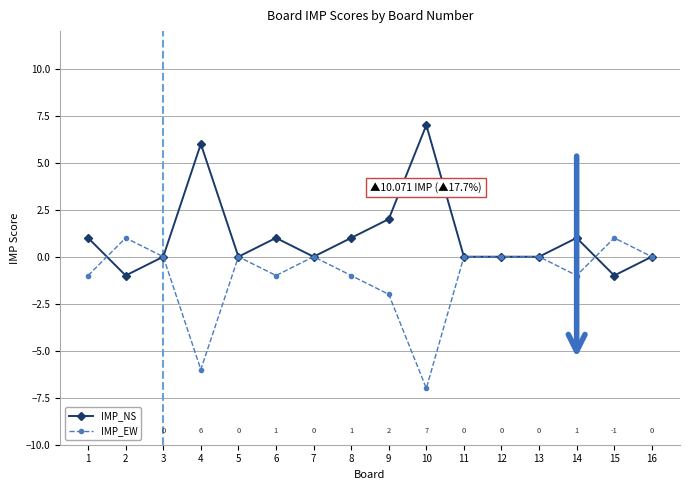

What is the value of the IMP_EW point at the 8th from the left?

-1